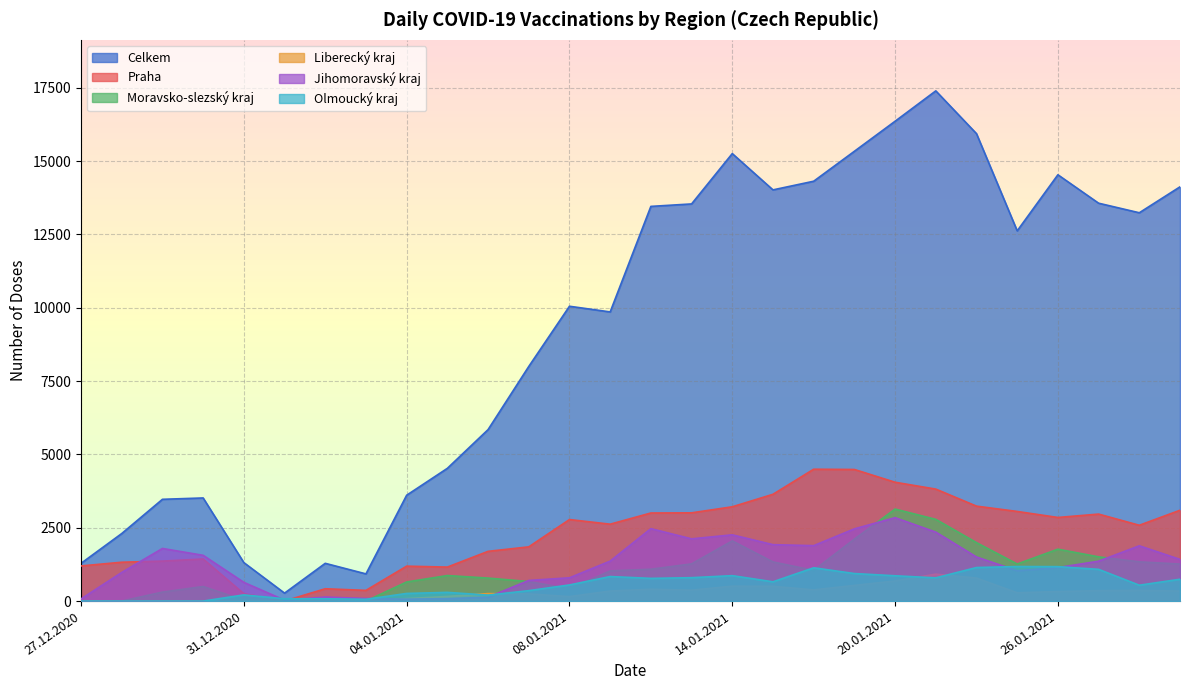

Which has a higher value, 13.01.2021 or 04.01.2021?

13.01.2021